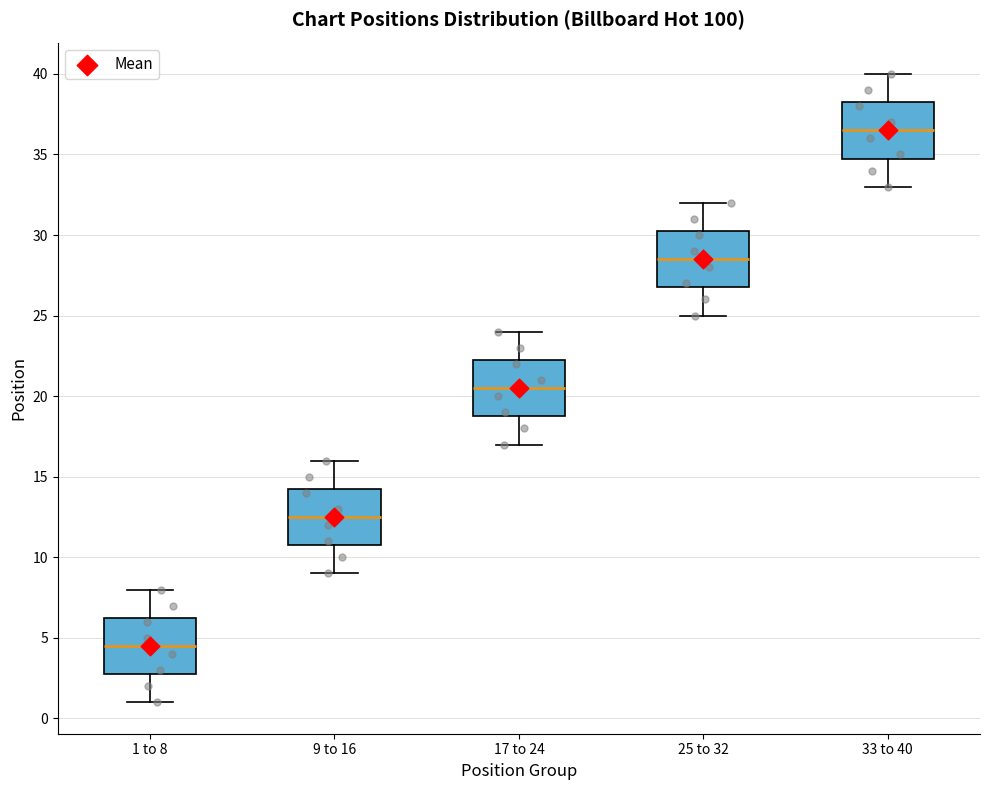

Reading left to right, read every box against the y-axis: the position of its median line, the range the box covers, and the ends of its whiskers. The values are not printed on the chart, so give them approximately, as read against the axis.

1 to 8: median 4.5, box 3.0 to 6.5, whiskers 1.0 to 8.0
9 to 16: median 12.5, box 11.0 to 14.5, whiskers 9.0 to 16.0
17 to 24: median 20.5, box 19.0 to 22.5, whiskers 17.0 to 24.0
25 to 32: median 28.5, box 27.0 to 30.5, whiskers 25.0 to 32.0
33 to 40: median 36.5, box 35.0 to 38.5, whiskers 33.0 to 40.0